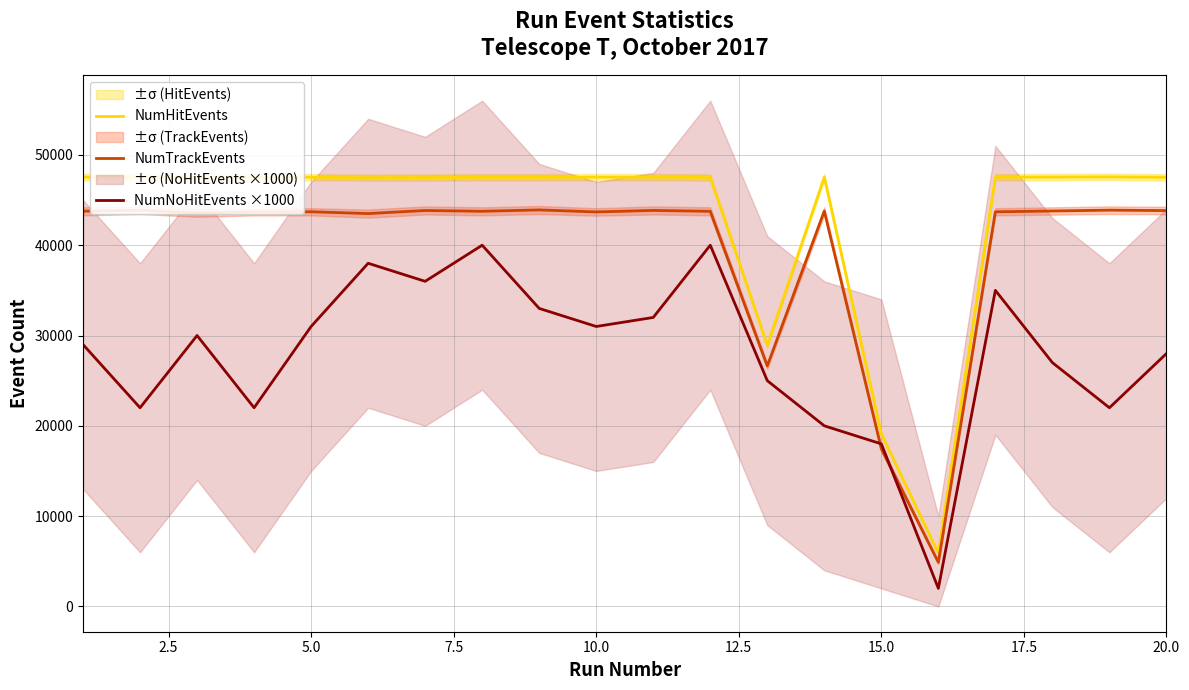

The value of NumHitEvents at 5.0 is 72658. True or false?

False